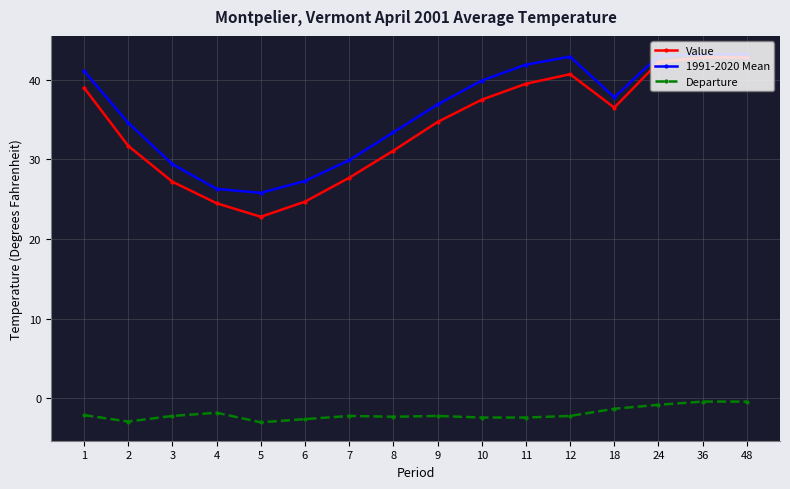

True or false: Value and Departure intersect in this chart.

False